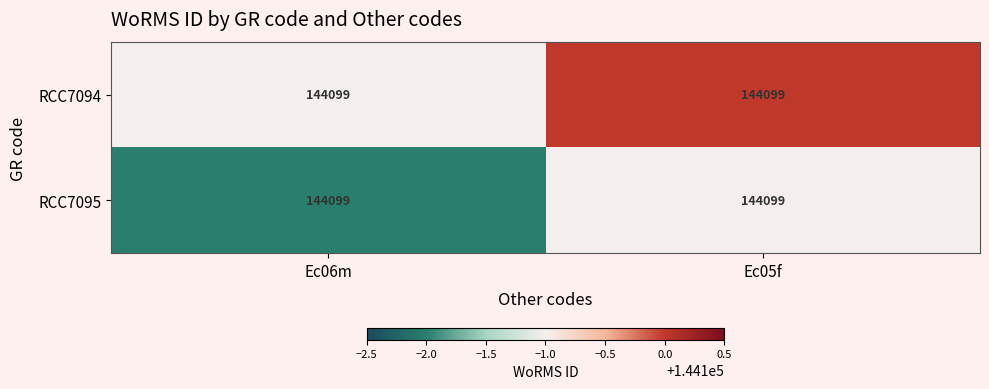

Which category has the lowest value across all series?

Ec06m